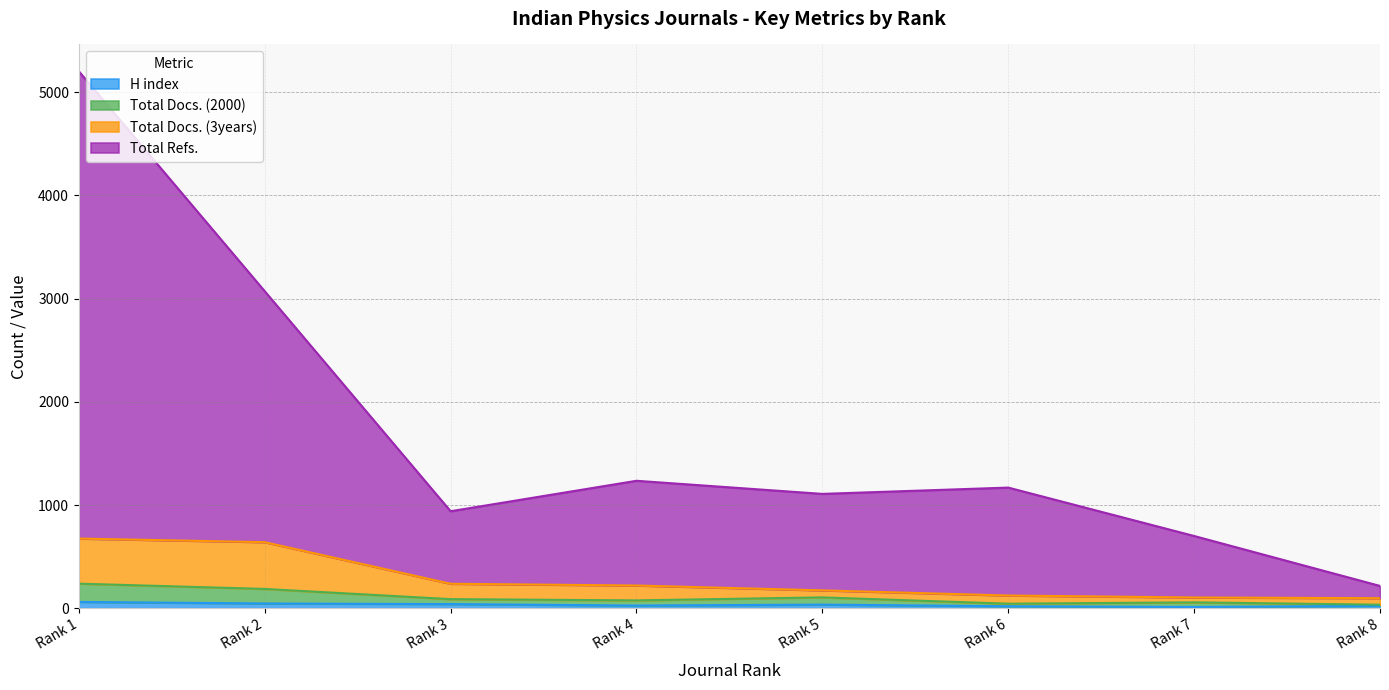

Is it true that H index equals 61 at Rank 1?

True